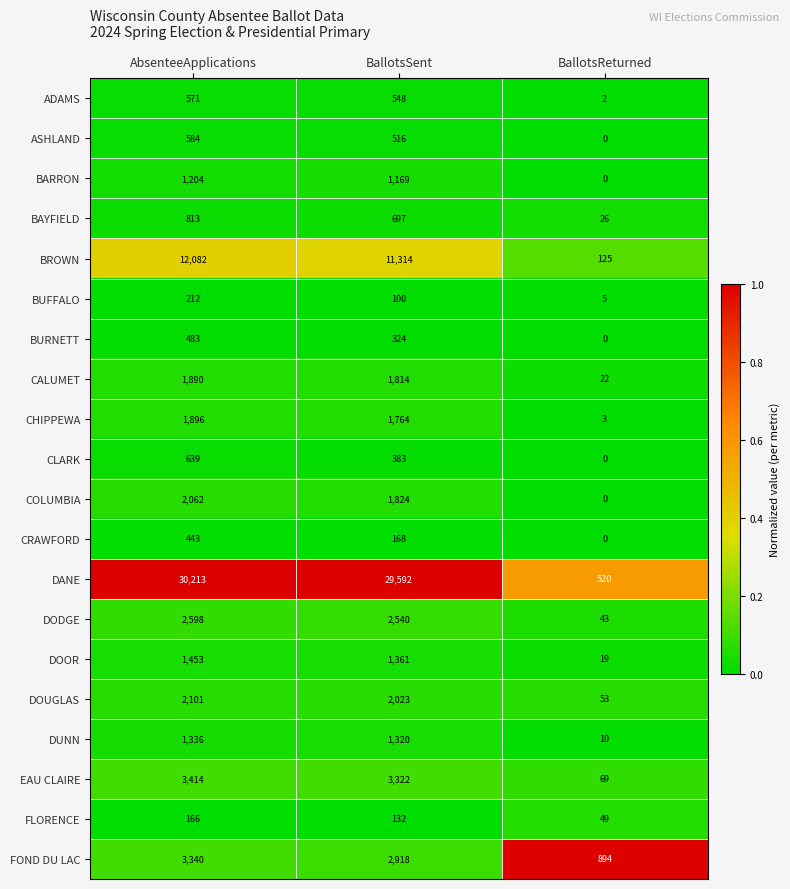

What is the spread (max minus min) of values at BallotsReturned?

894